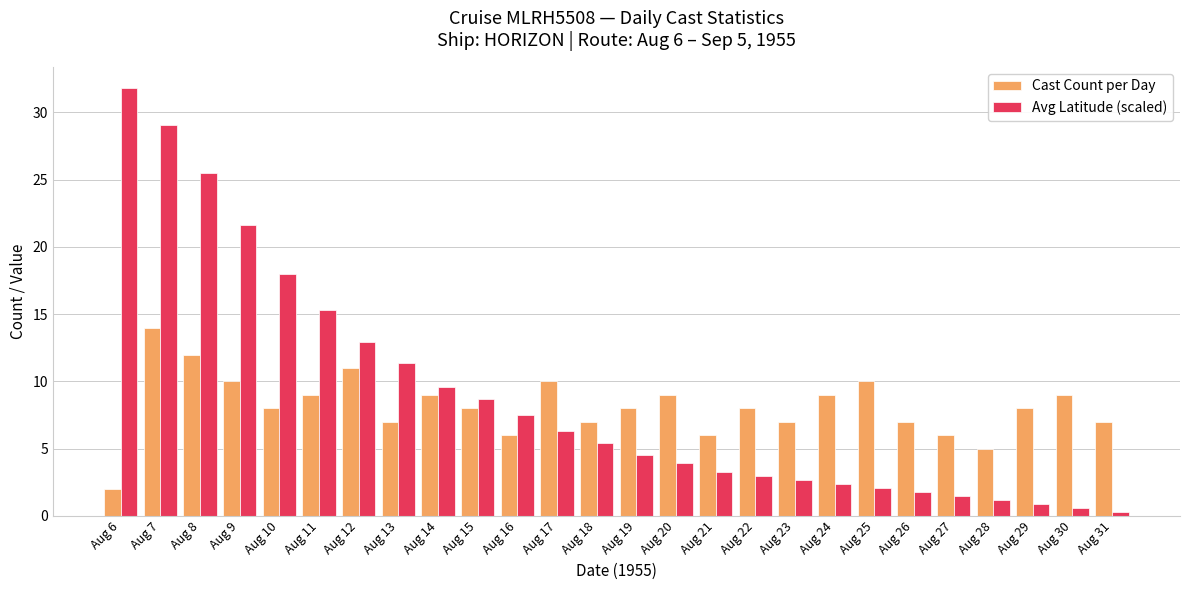

What is the average value of the Cast Count per Day series?

8.2